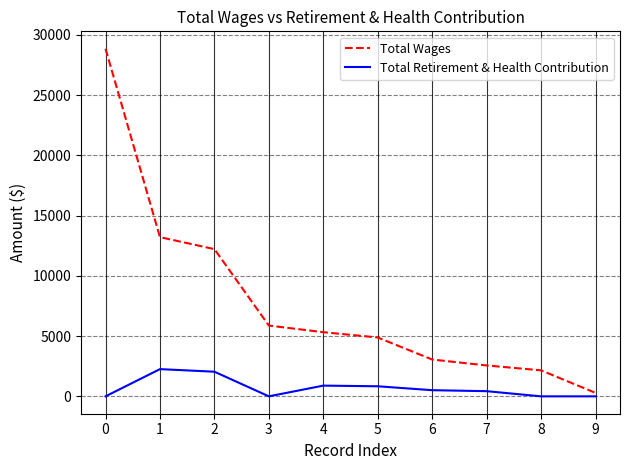

At 2, list the series in order from smallest to largest.

Total Retirement & Health Contribution, Total Wages